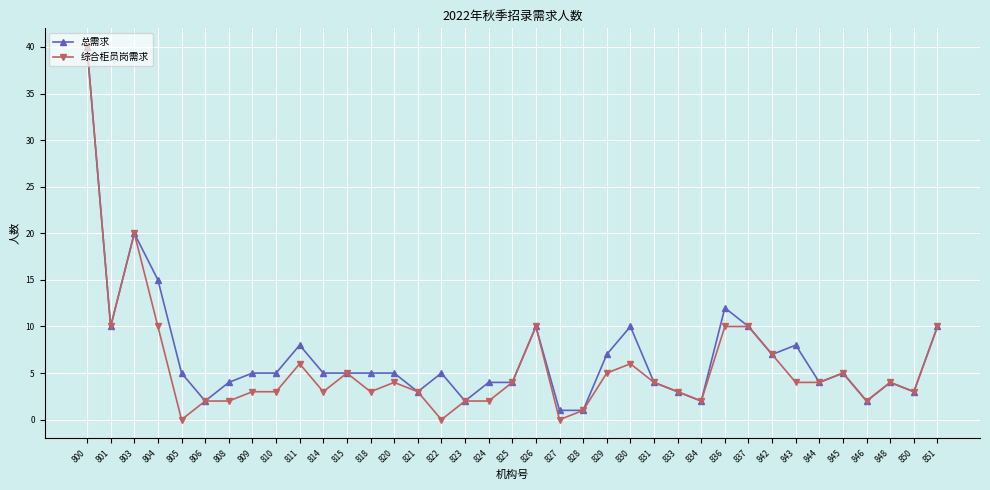

What is the spread (max minus min) of values at 843?

4